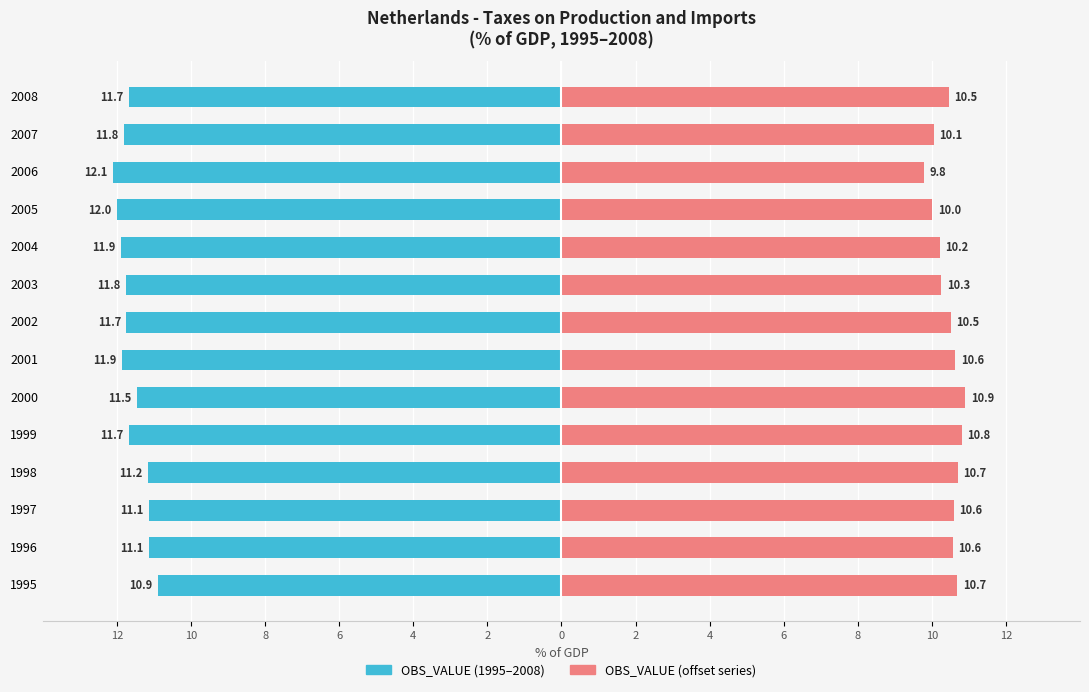

What is the difference between the highest and lowest values at 10?

21.7